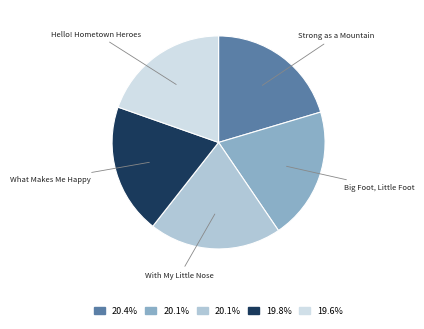

Is there a majority slice in this chart?

No